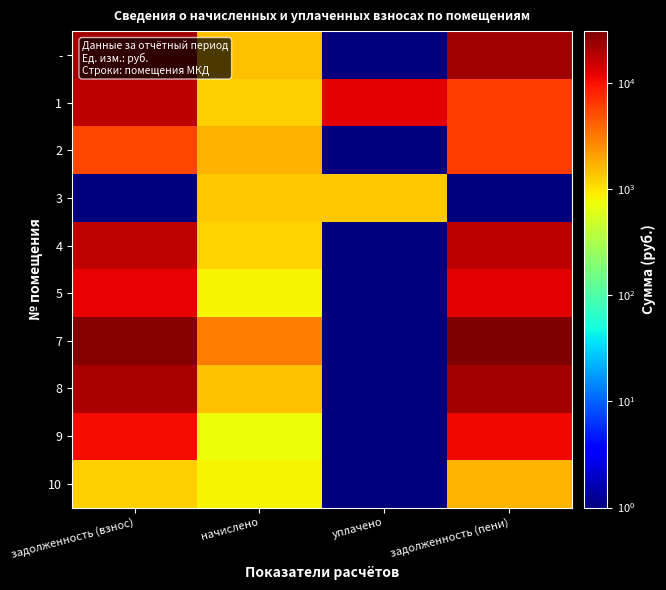

Reading left to right, extract all data points from this chart.

-: задолженность (взнос)=21459.9	начислено=1475.1	уплачено=1.0	задолженность (пени)=22196.9
1: задолженность (взнос)=17736.8	начислено=1219.4	уплачено=12247.4	задолженность (пени)=6099.6
2: задолженность (взнос)=5404.1	начислено=1684.7	уплачено=1.0	задолженность (пени)=6245.9
3: задолженность (взнос)=1.0	начислено=1357.8	уплачено=1358.4	задолженность (пени)=1.0
4: задолженность (взнос)=17271.5	начислено=1187.4	уплачено=1.0	задолженность (пени)=17864.7
5: задолженность (взнос)=11790.3	начислено=810.9	уплачено=1.0	задолженность (пени)=12195.3
7: задолженность (взнос)=29079.5	начислено=3055.7	уплачено=1.0	задолженность (пени)=30606.8
8: задолженность (взнос)=21201.3	начислено=1457.3	уплачено=1.0	задолженность (пени)=21929.4
9: задолженность (взнос)=10704.7	начислено=736.2	уплачено=1.0	задолженность (пени)=11072.3
10: задолженность (взнос)=1235.2	начислено=839.3	уплачено=1.0	задолженность (пени)=1654.3